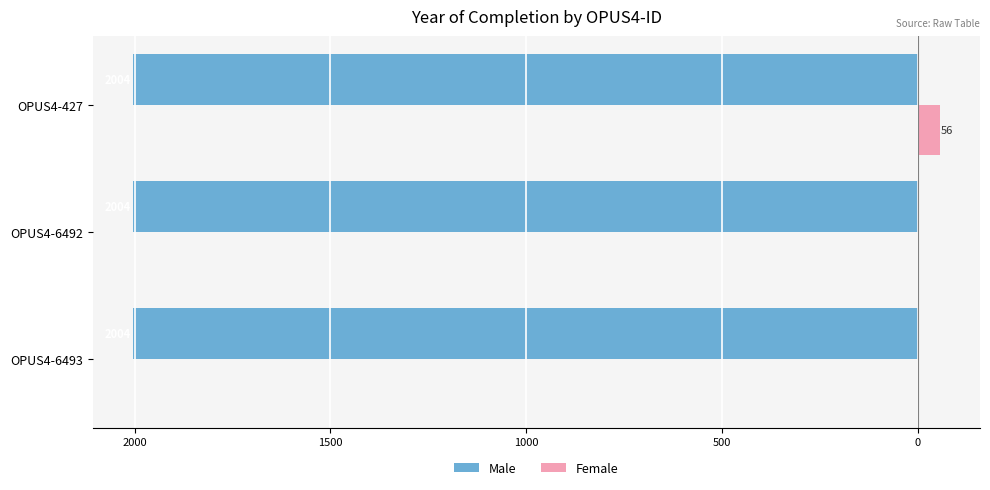

Reading right to left, extract all data points from this chart.

Male: 0.4	0.4	0.4
Female: 56.0	0.0	0.0